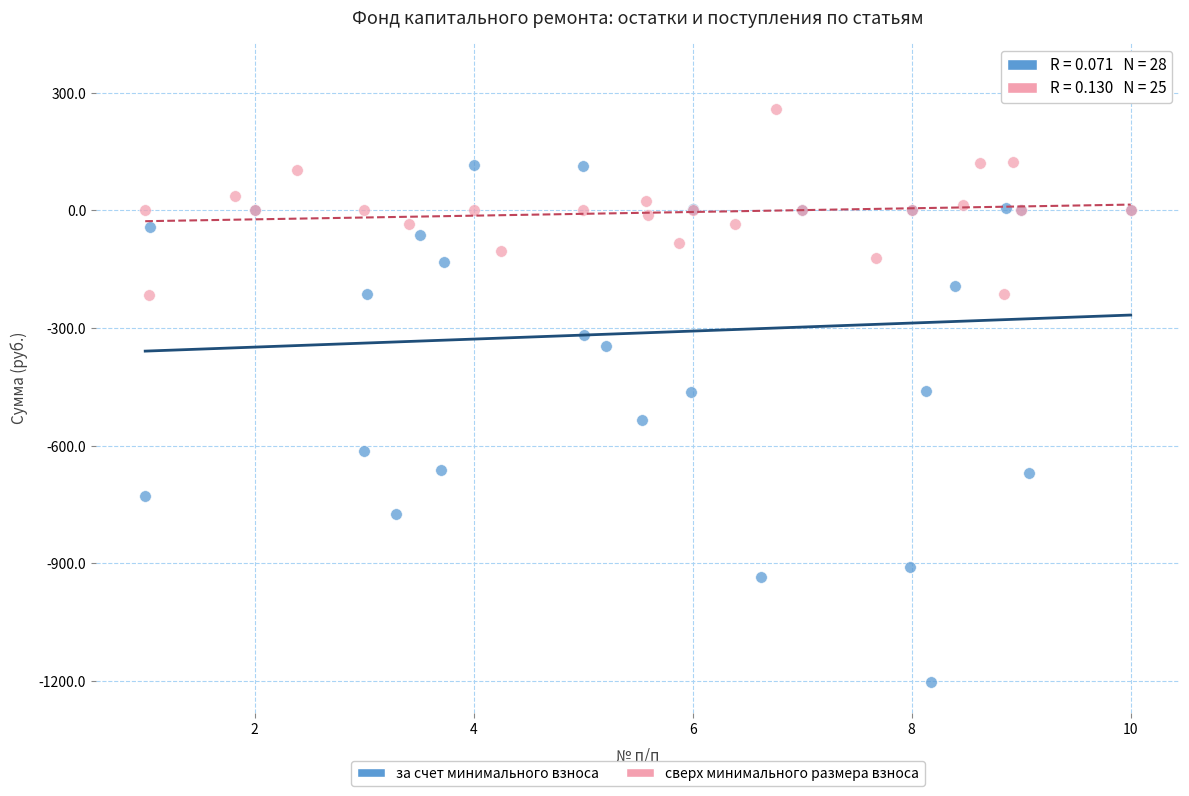

Which series has the largest Y range (max minus min)?

за счет минимального взноса